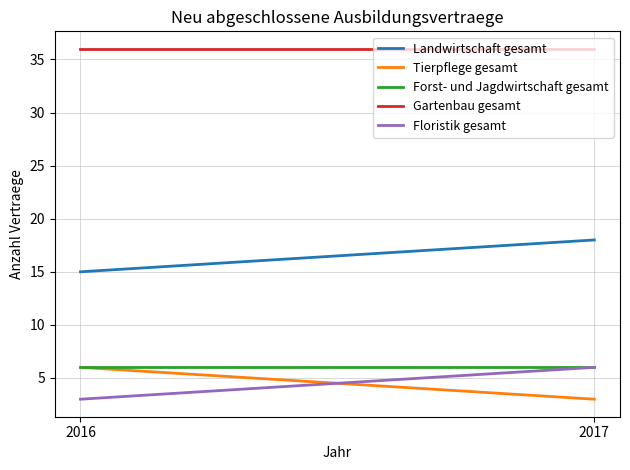

Count the number of data series in this chart.

5